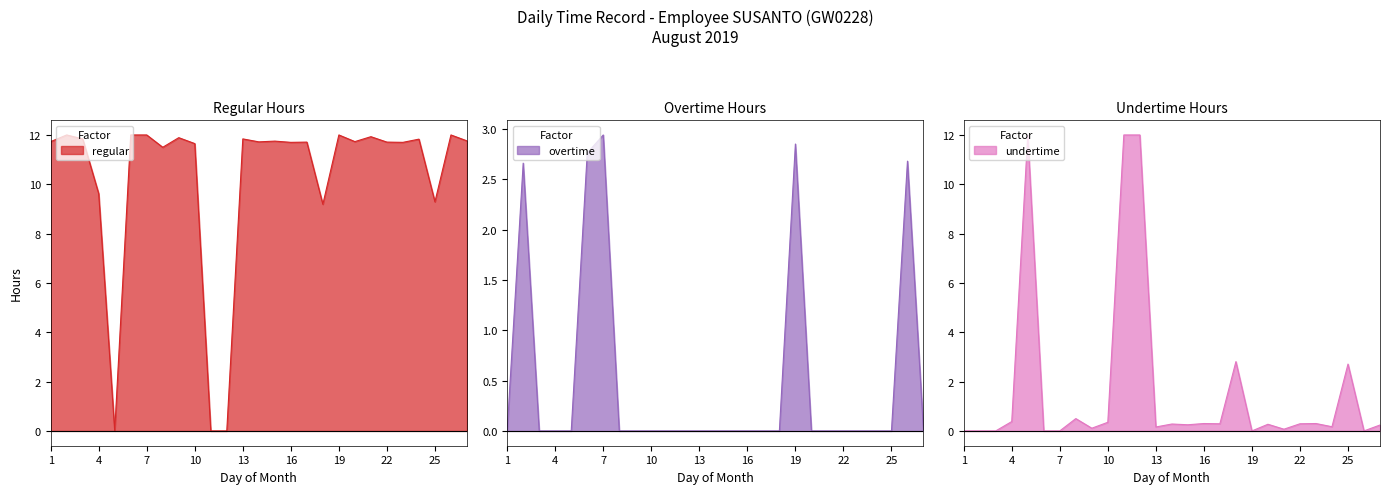

Does the chart display data point markers on the line(s)?

No